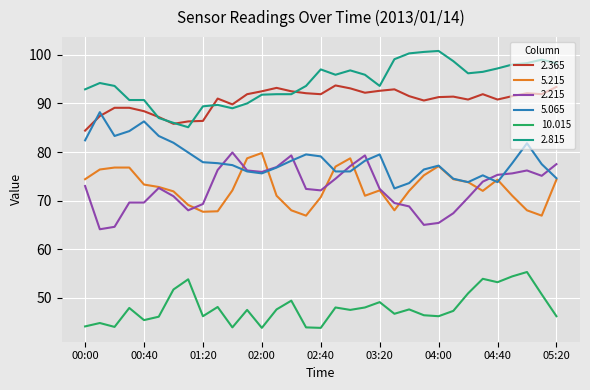

What is the maximum value shown in the chart?

100.8